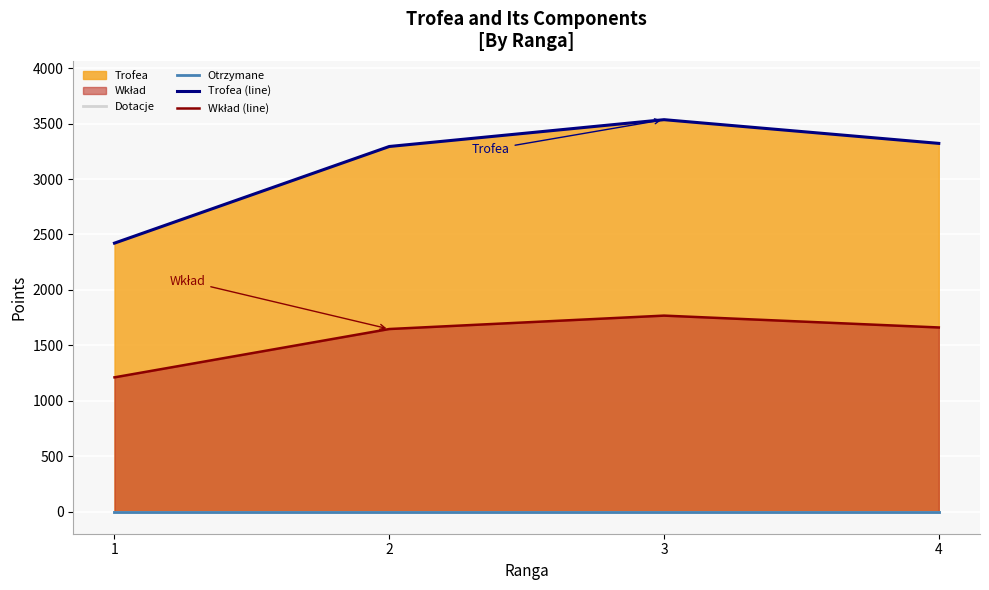

True or false: Otrzymane has more than 2 points higher than both neighbors.

False